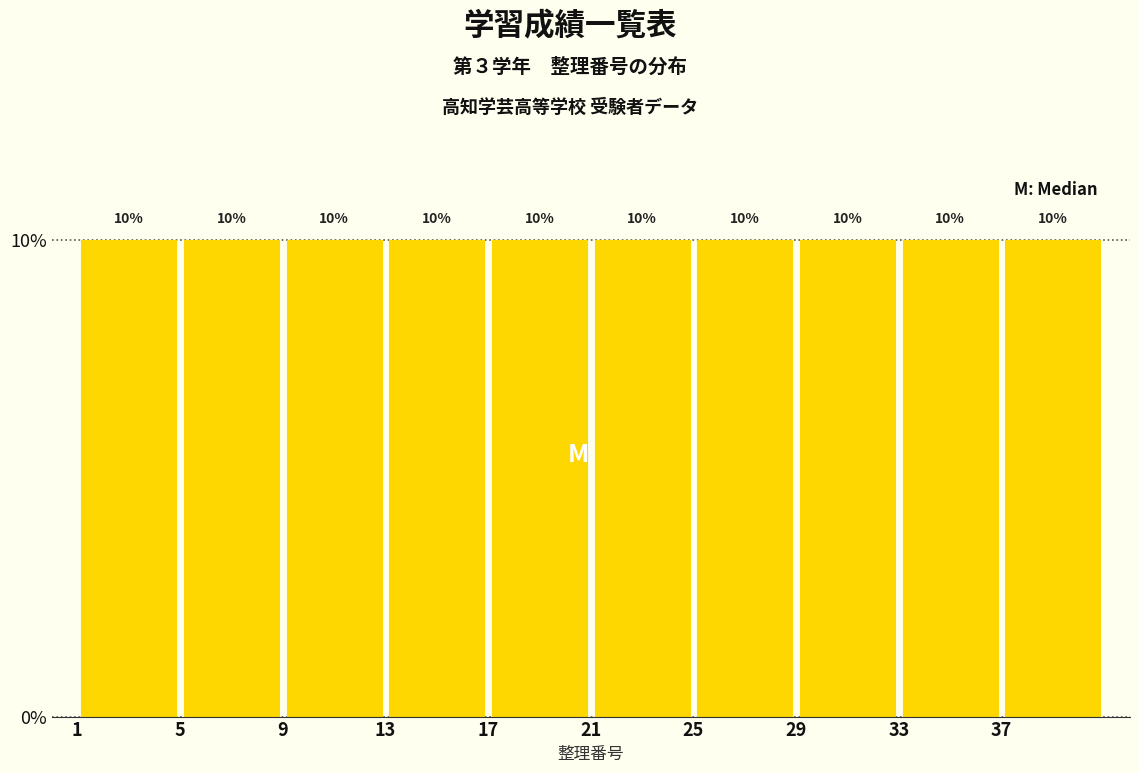

How tall is the bar that spans 29 to 33 on the x-axis?

10